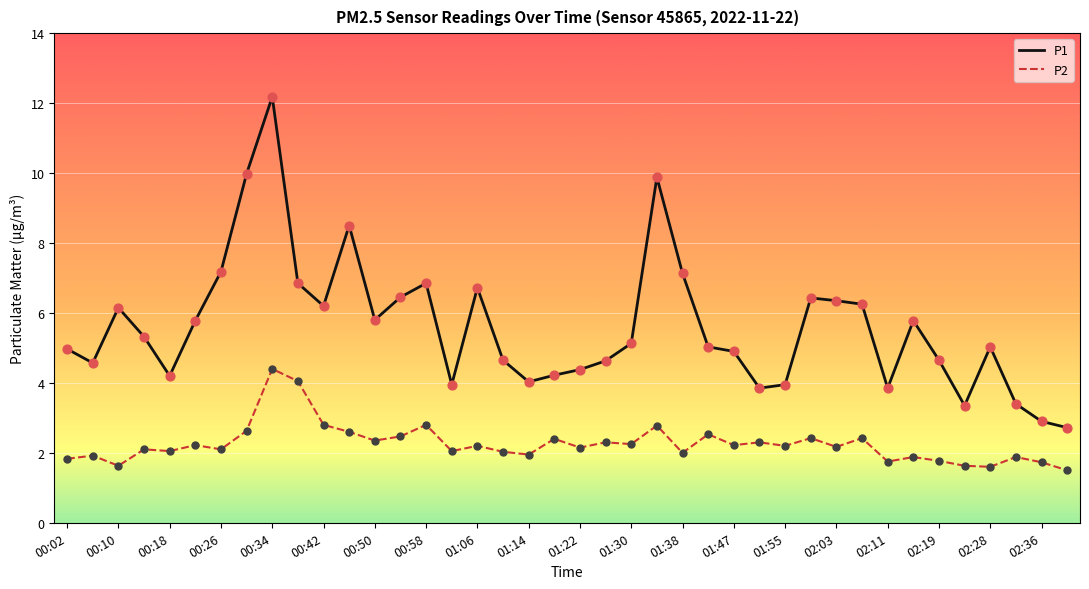

Which series has the widest spread of values?

P1